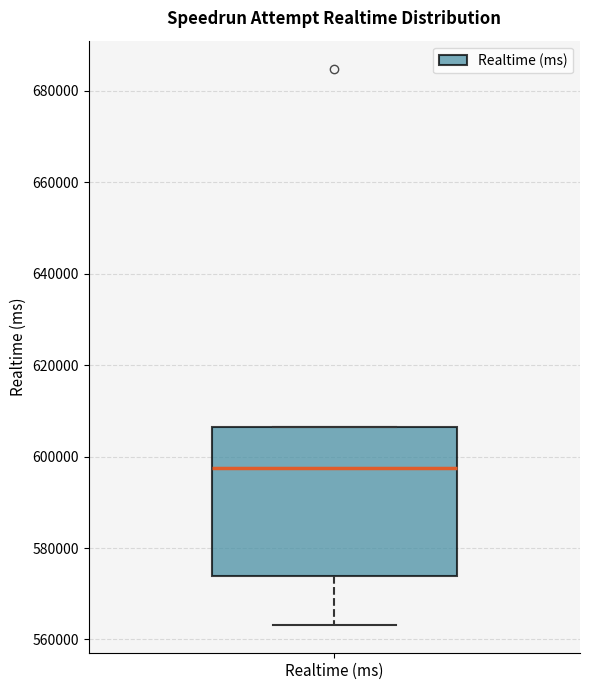

Read this box plot against the y-axis: the position of the median line, the range covered by the box, and the ends of both whiskers. The values are not printed on the chart, so give them approximately, as read against the axis.

median 598000, box 574000 to 606000, whiskers 564000 to 606000